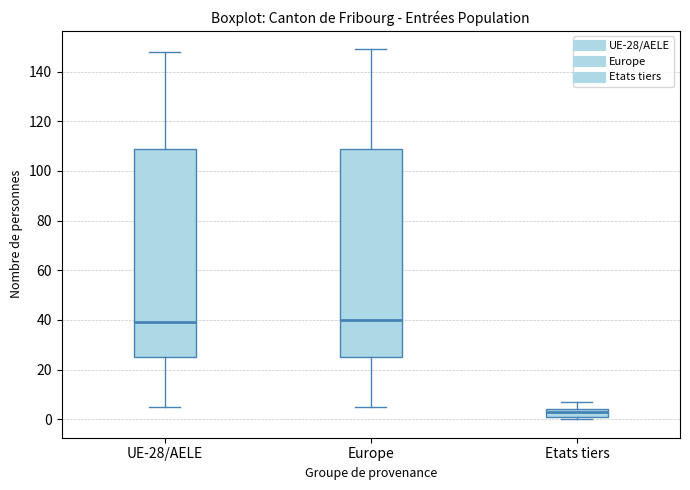

Where is the lower edge of the box for Europe on the y-axis? The values are not printed on the chart, so give them approximately, as read against the axis.

26